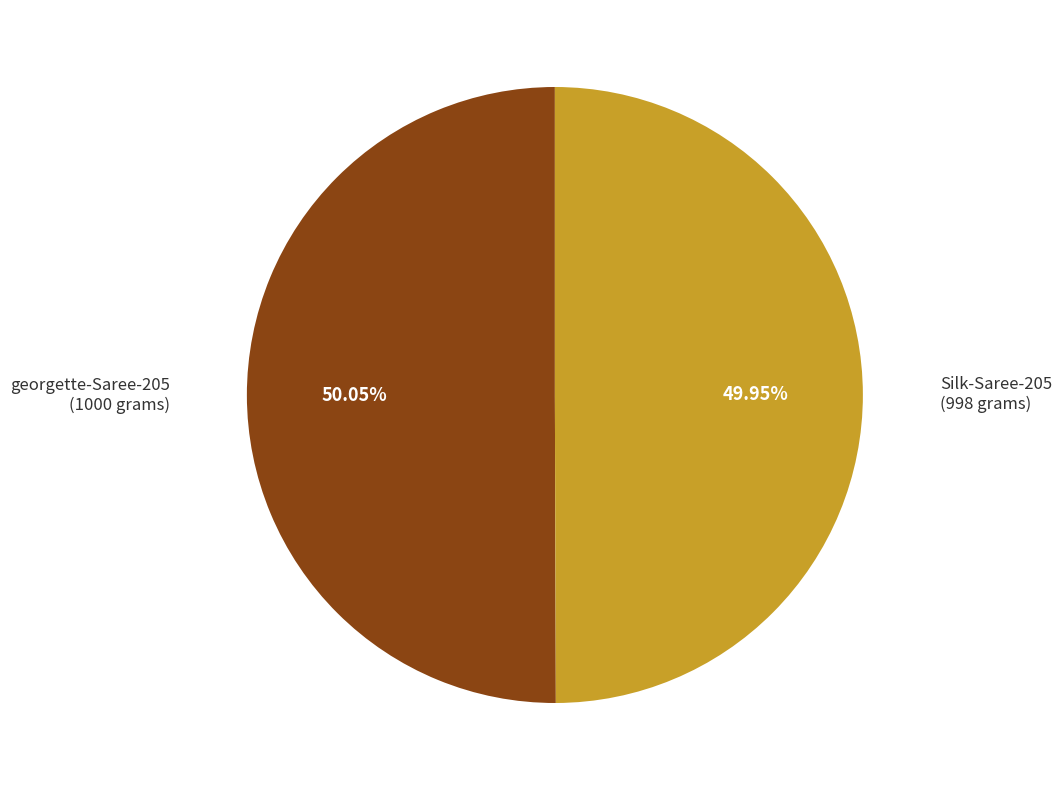

Approximately how many times larger is the value at georgette-Saree-205 compared to Silk-Saree-205?

1.0